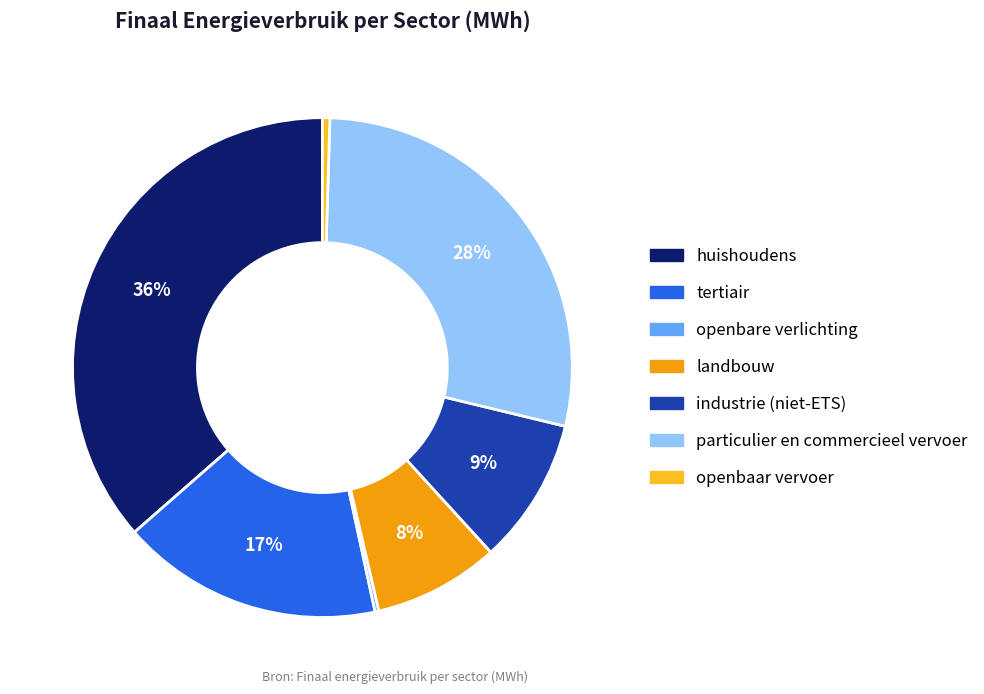

Do particulier en commercieel vervoer and industrie (niet-ETS) together represent more than half of the pie?

No